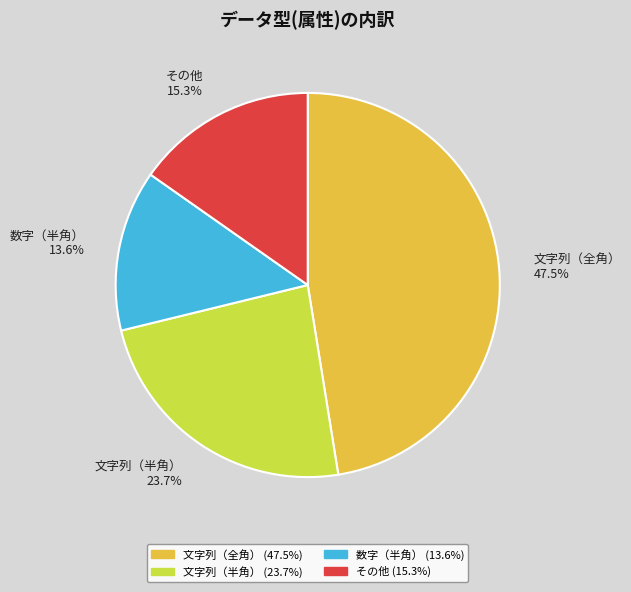

Which category has the biggest portion of the pie?

文字列（全角）